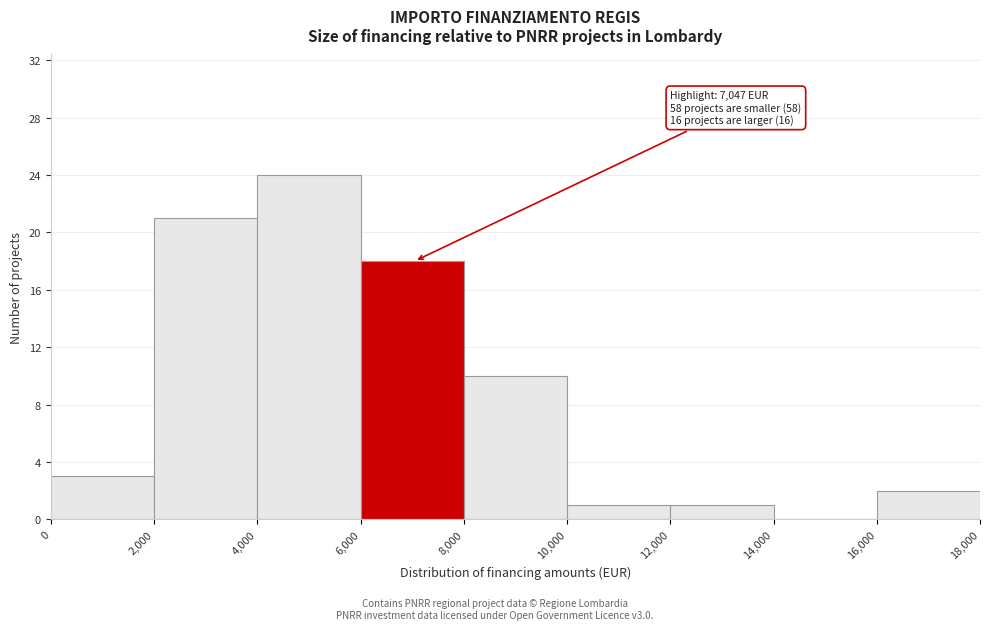

Which range on the x-axis has the tallest bar?

4,000 to 6,000